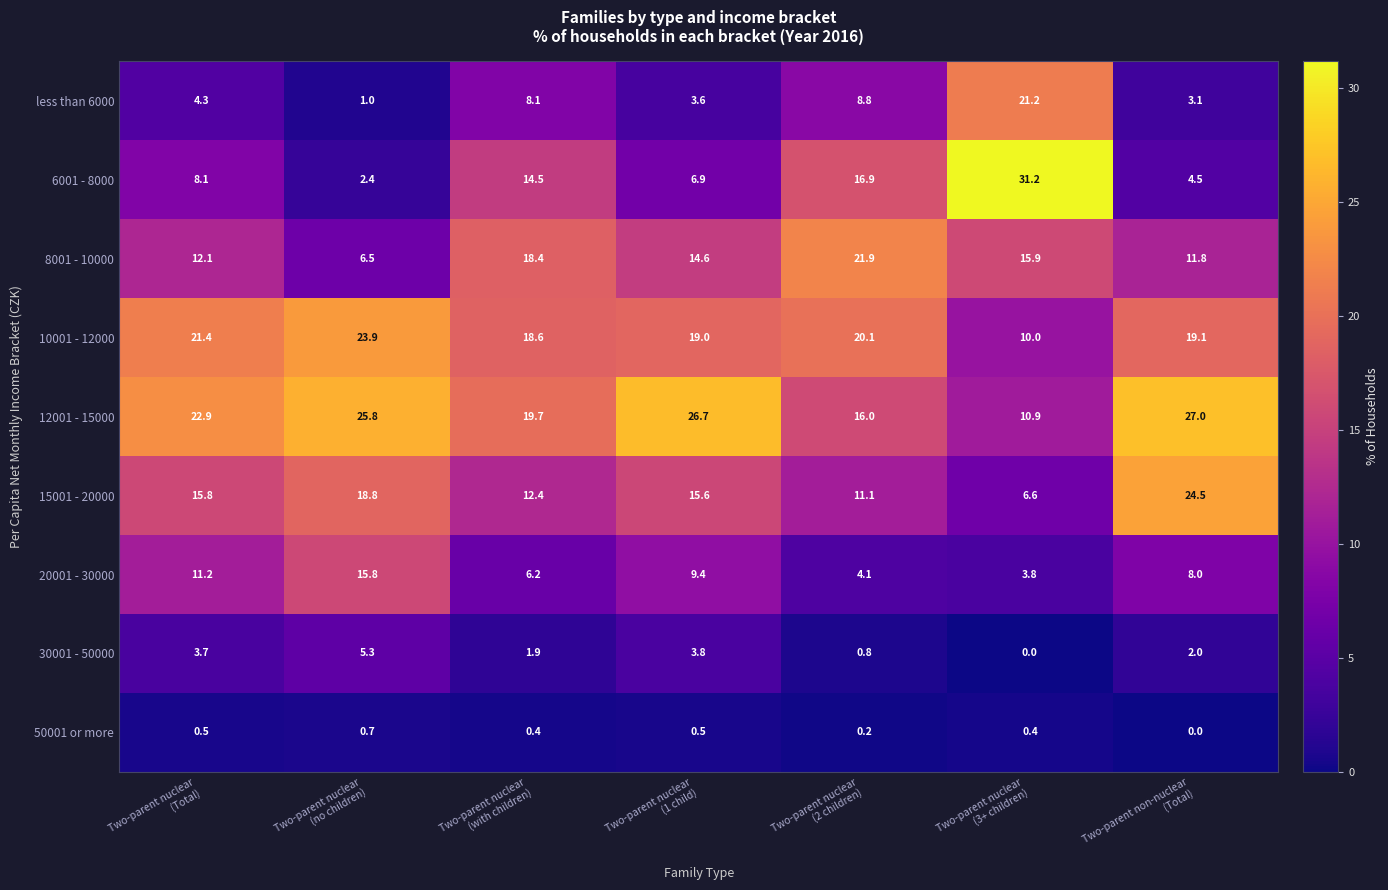

Which series has the largest total across all categories?

12001 - 15000